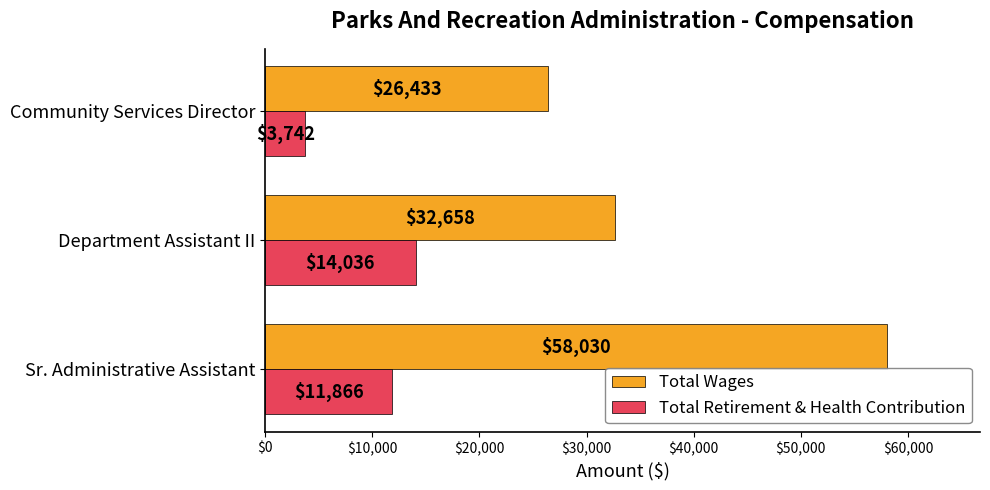

List the labels in order of Total Wages value, smallest first.

Community Services Director, Department Assistant II, Sr. Administrative Assistant